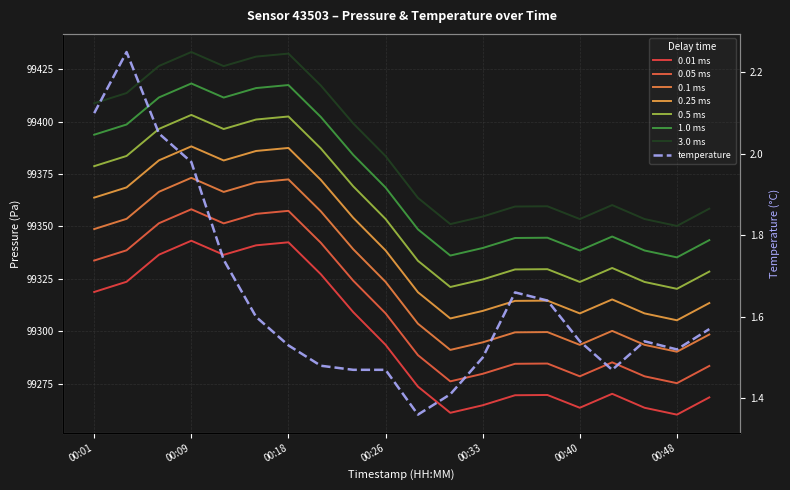

What is the value of the pressure point at the 6th from the left?

99341.0